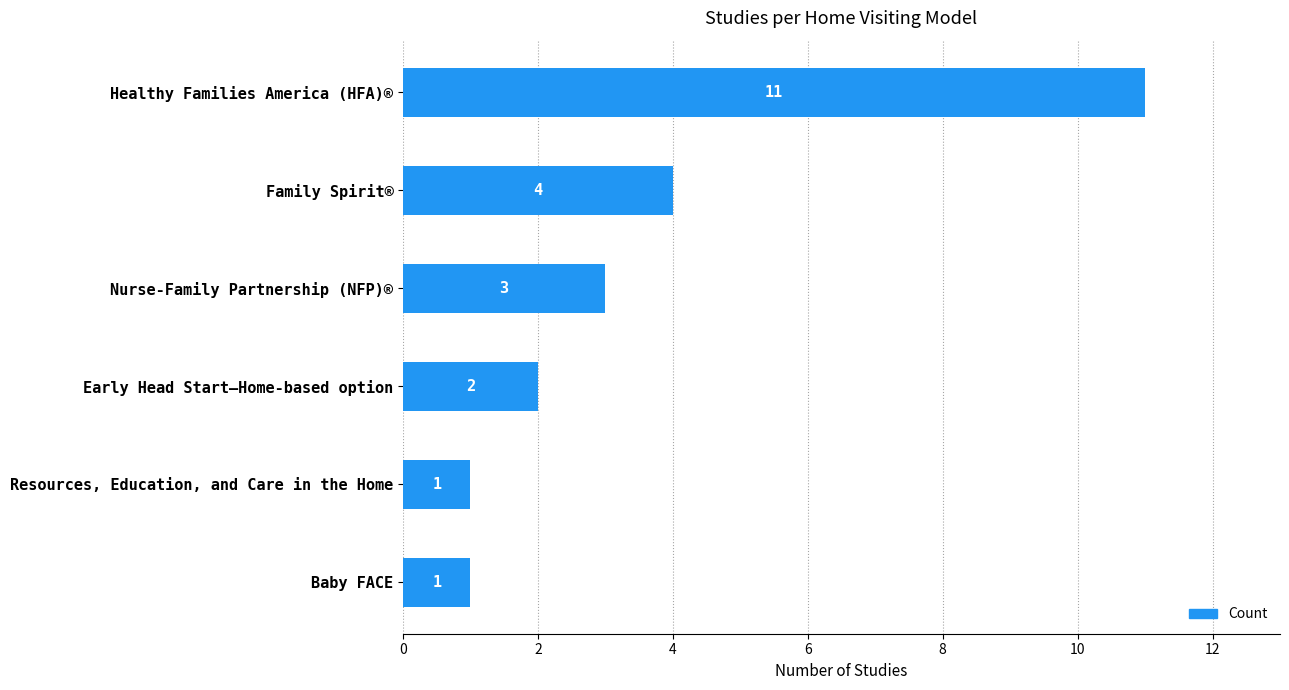

What is the label of the 2nd bar from the bottom?

Resources, Education, and Care in the Home